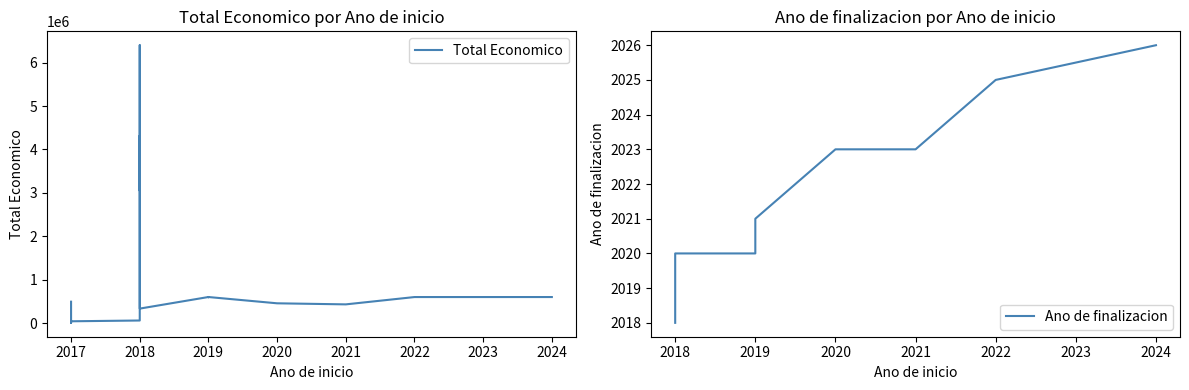

The Total economico series shows 454981 at 2020. True or false?

True